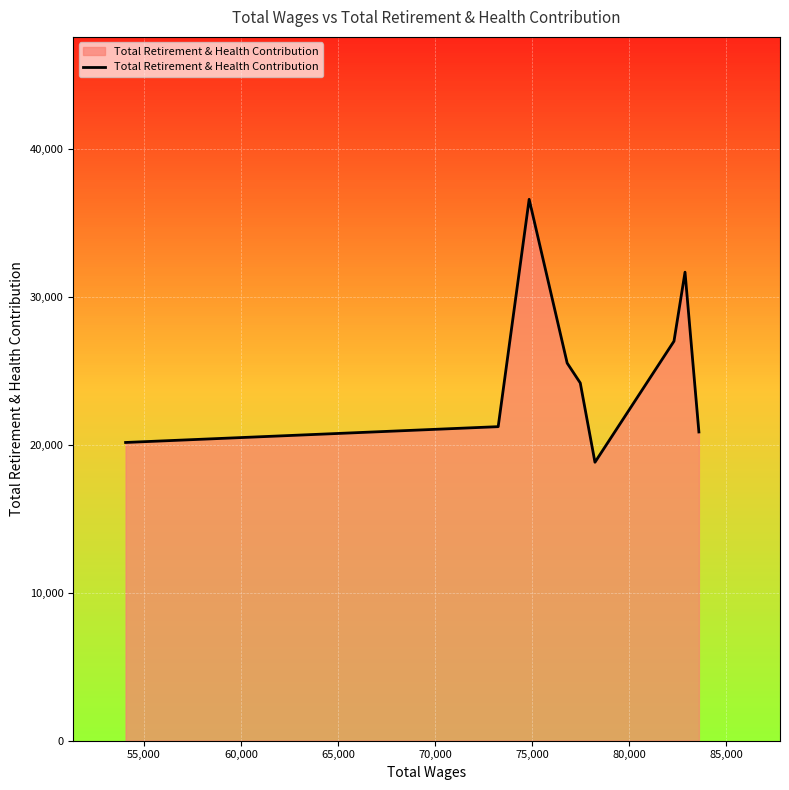

Reading left to right, transcribe all the data shown in this chart.

20149	21218	36579	25513	24169	18812	26991	31655	20859